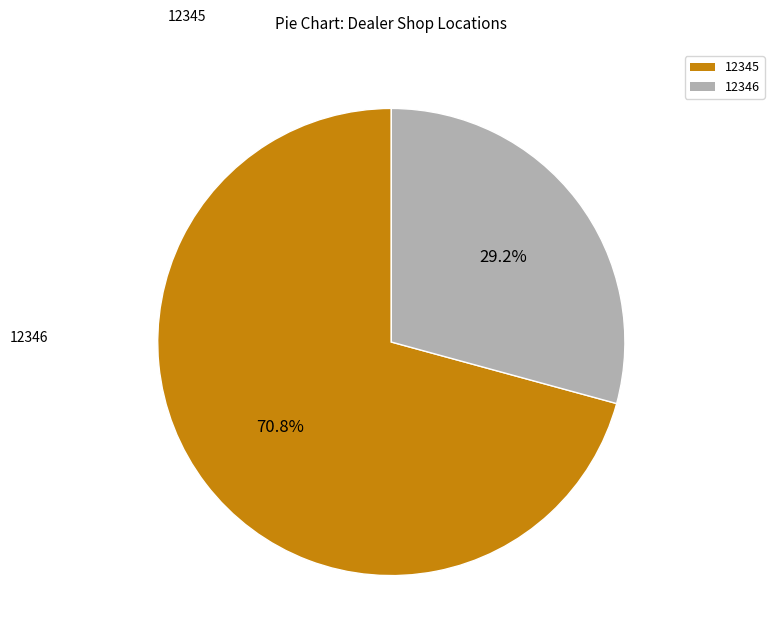

Do 12346 and 12345 together represent more than half of the pie?

Yes